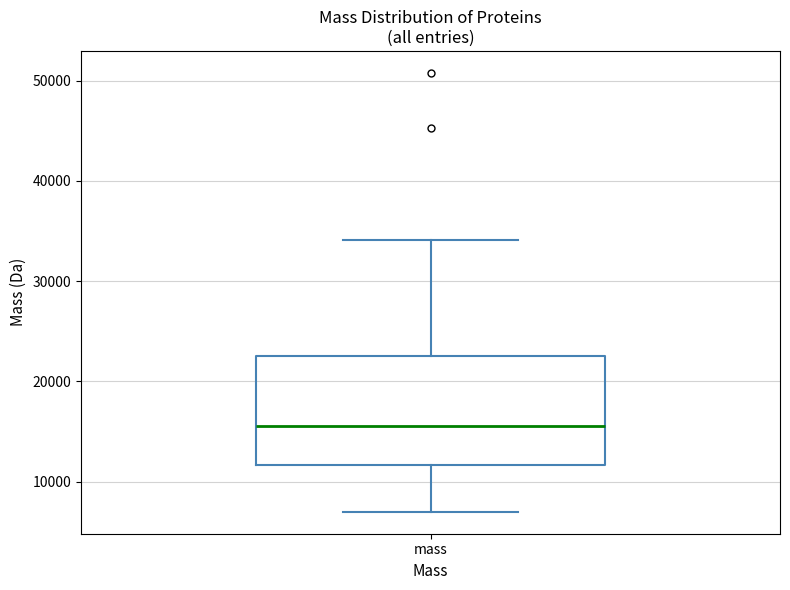

Transcribe this box plot: give where the median line is, the range the box spans, and where the two whiskers end, as read against the y-axis. The values are not printed on the chart, so give them approximately, as read against the axis.

median 16000, box 12000 to 23000, whiskers 7000 to 34000